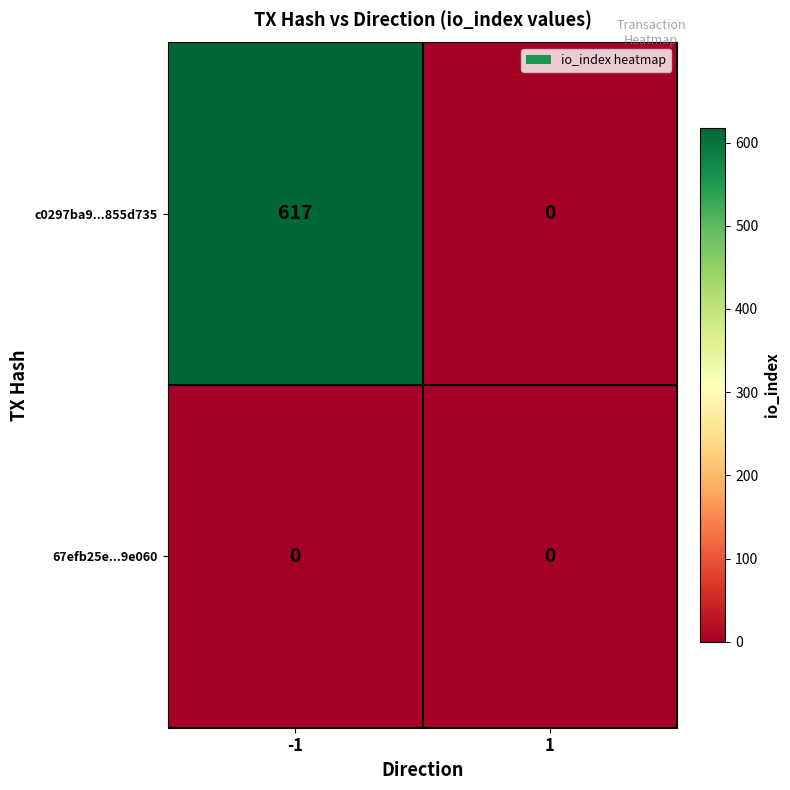

The value of c0297ba9...855d735 at 1 is 313. True or false?

False